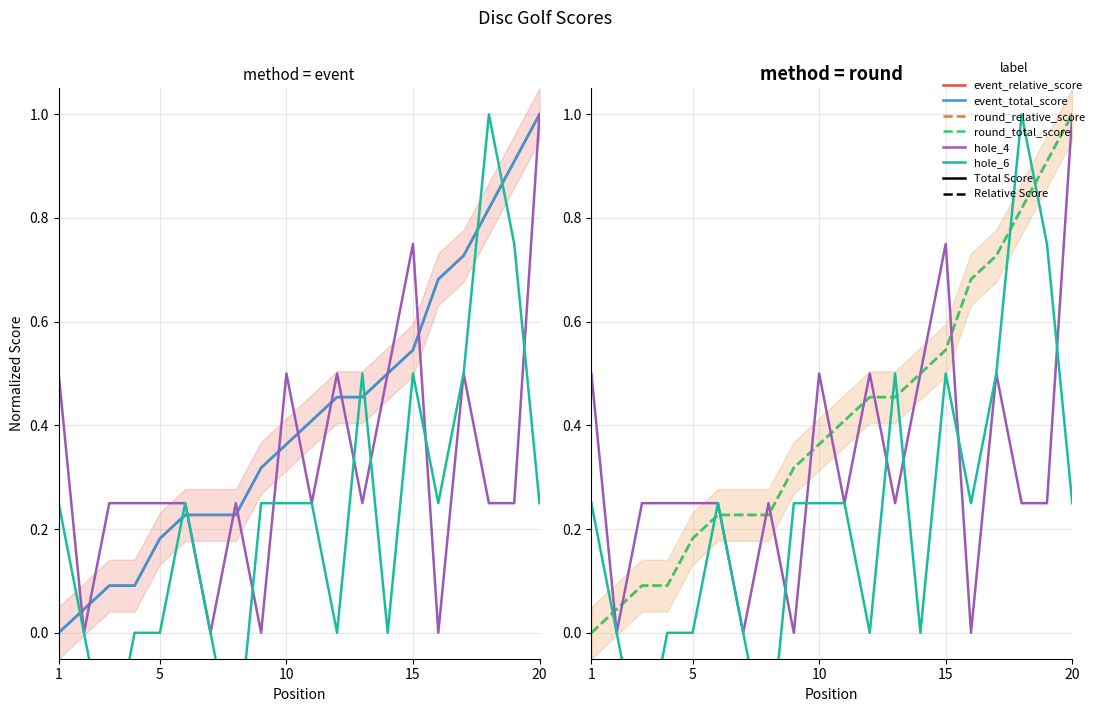

Is this an area chart (filled region under the line)?

No